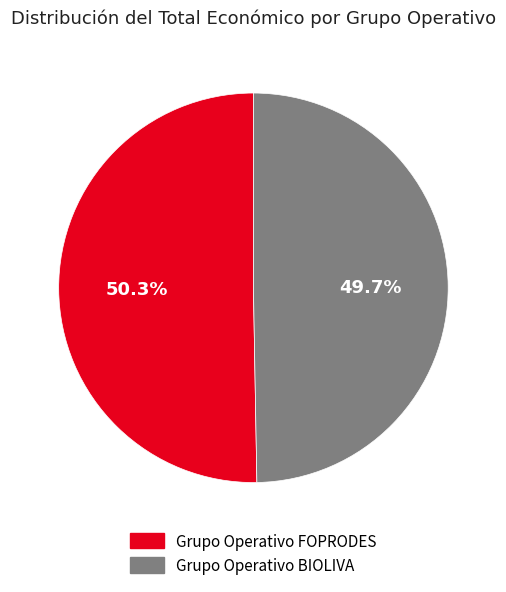

What is the total percentage of Grupo Operativo BIOLIVA and Grupo Operativo FOPRODES?

100.0%